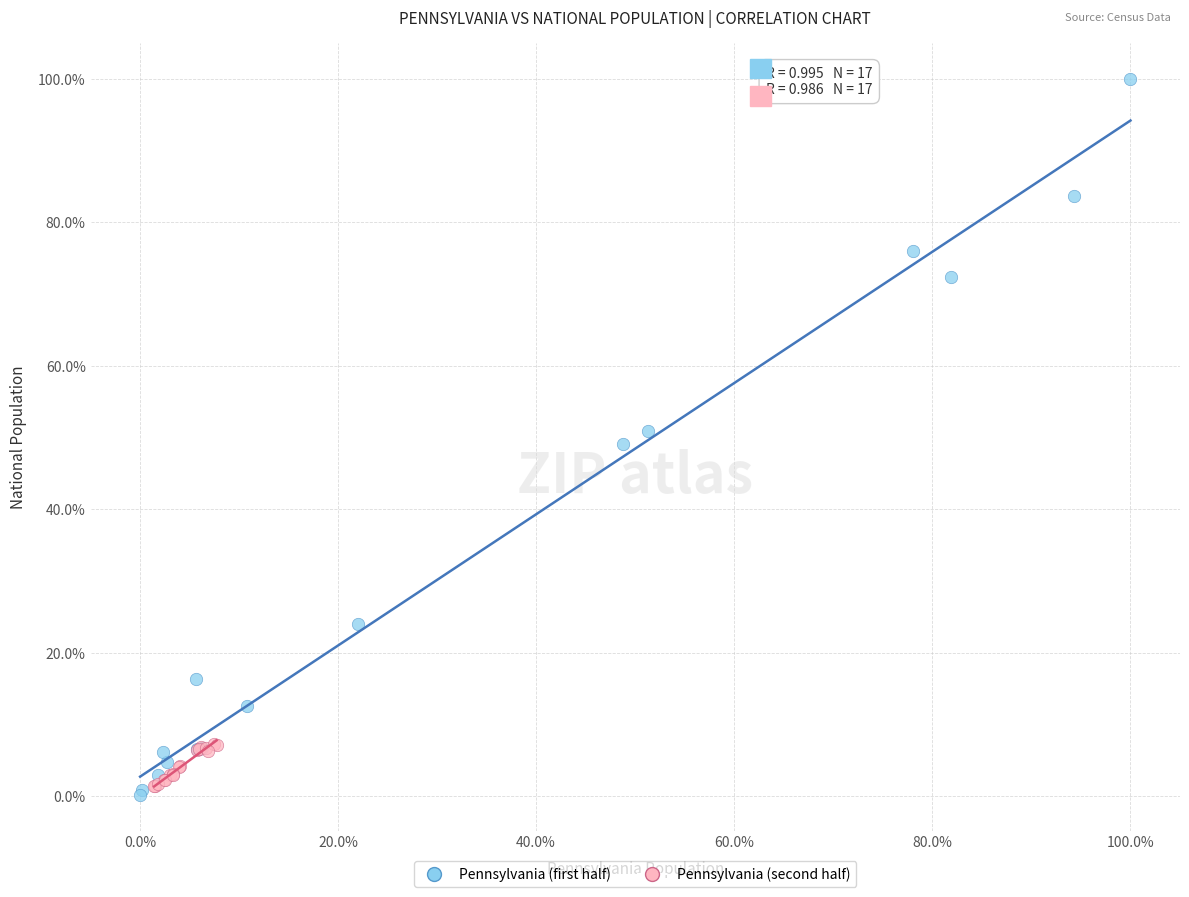

Which series has the largest Y range (max minus min)?

Pennsylvania (first half)